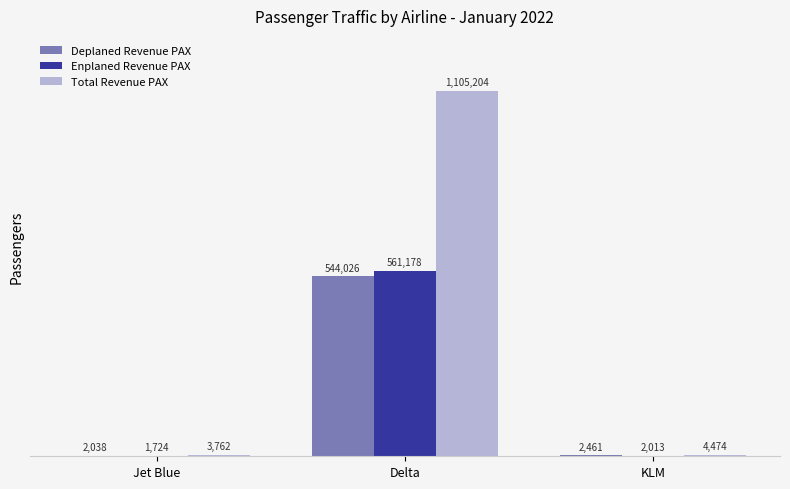

Which label corresponds to the largest value in the chart?

Delta